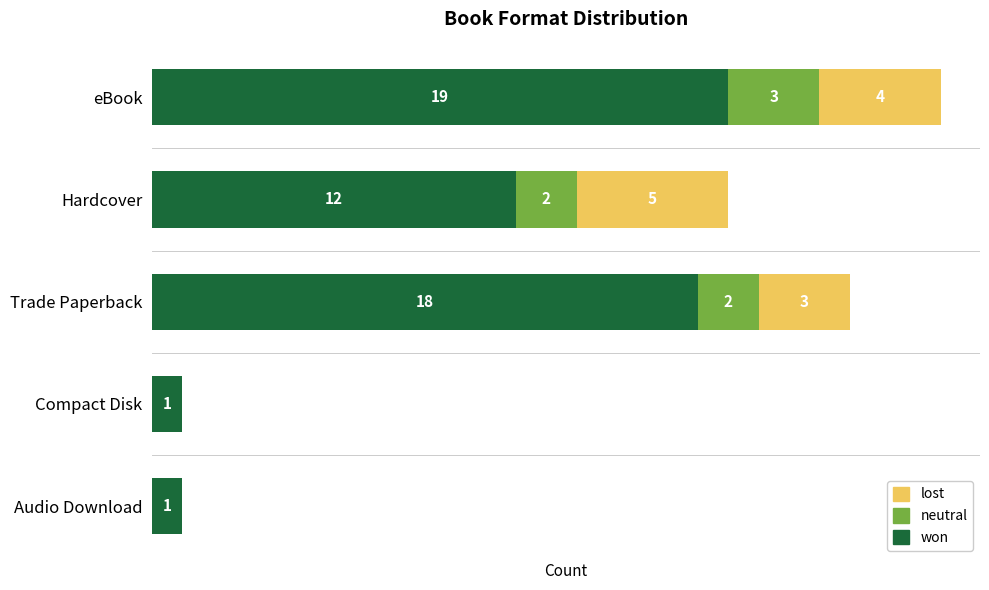

At which category is the sum across all series the highest?

eBook